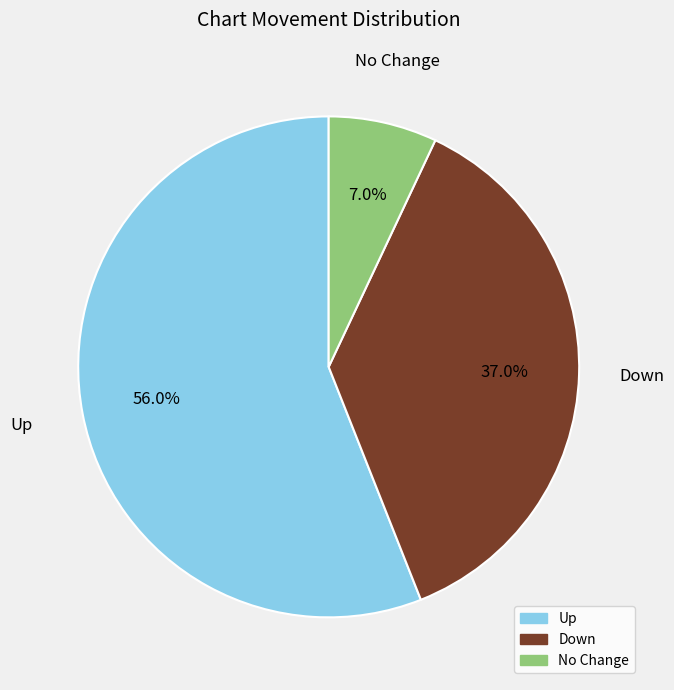

Is there any slice that represents more than half of the pie?

Yes